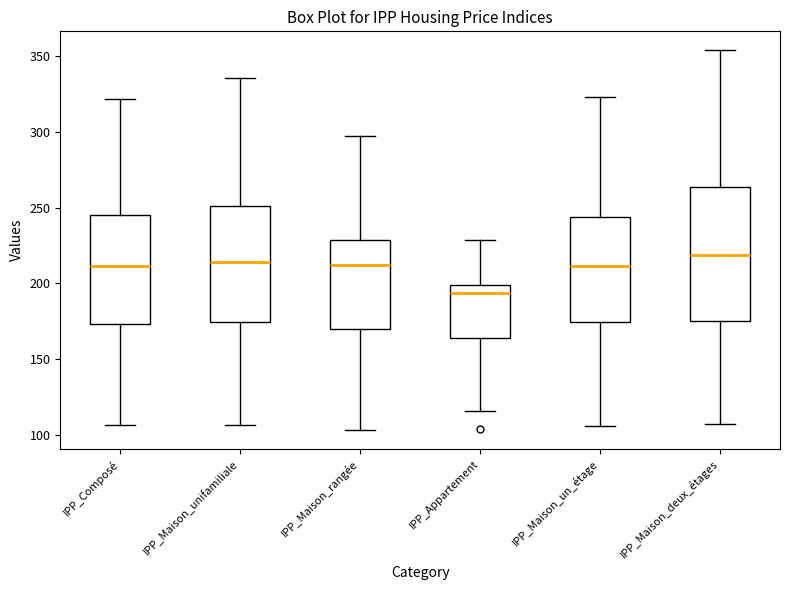

Which box has the lowest median line?

IPP_Appartement